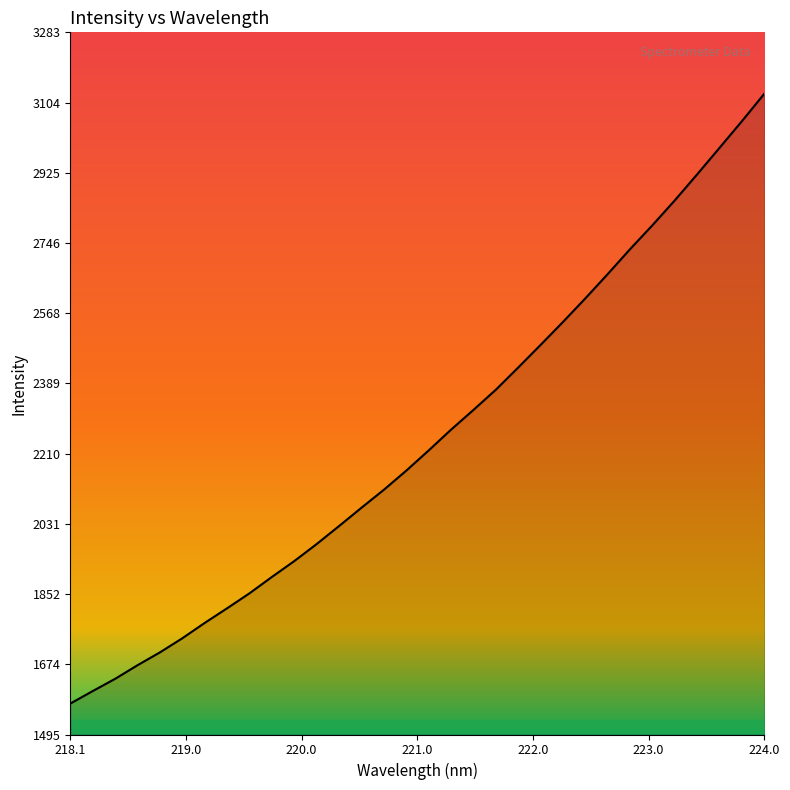

What is the difference between the maximum and minimum values?

1552.9